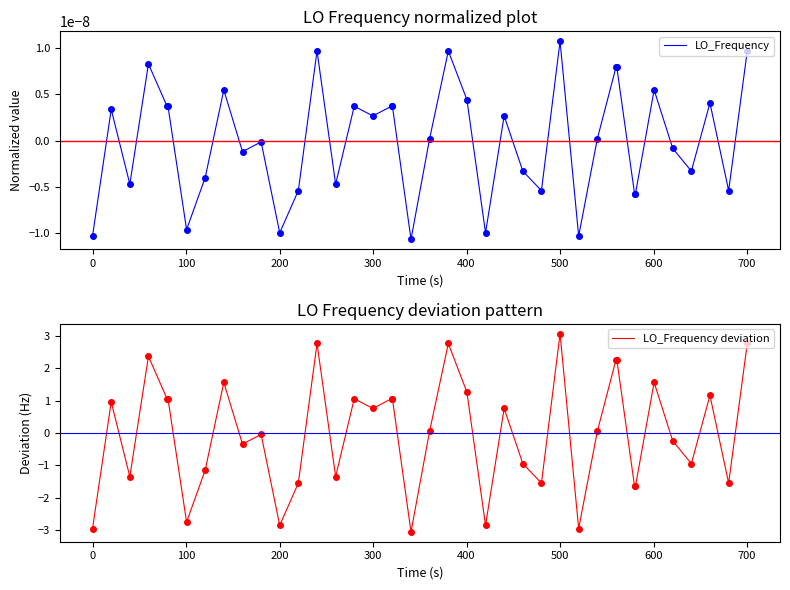

What is the difference between the maximum and minimum values in the LO_Frequency deviation series?

6.1